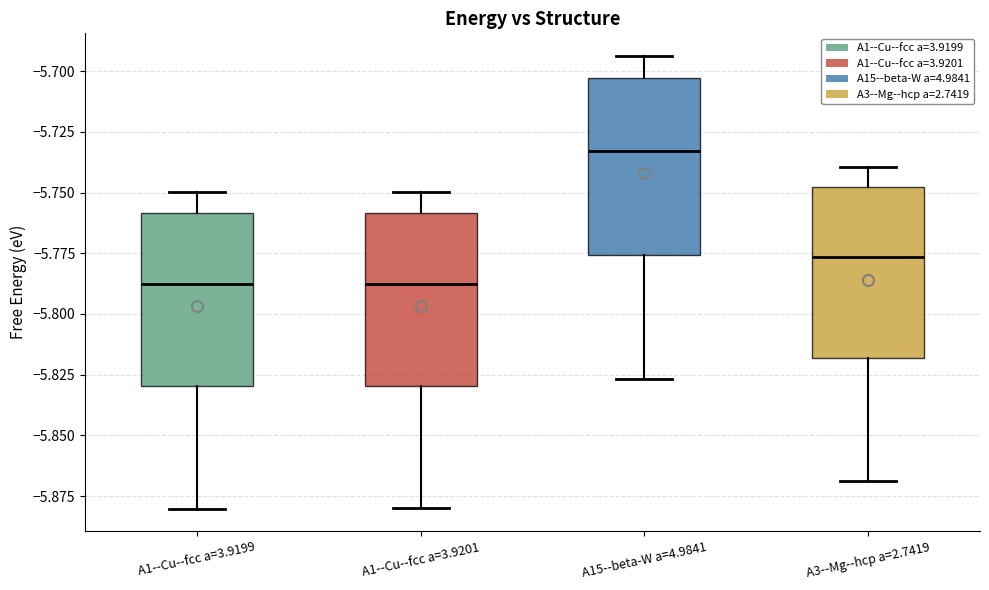

Reading left to right, transcribe this box plot: for each box, give where its median line is, the range the box spans, and where its two whiskers end, as read against the y-axis. The values are not printed on the chart, so give them approximately, as read against the axis.

A1--Cu--fcc a=3.9199: median -5.790, box -5.830 to -5.760, whiskers -5.880 to -5.750
A1--Cu--fcc a=3.9201: median -5.790, box -5.830 to -5.760, whiskers -5.880 to -5.750
A15--beta-W a=4.9841: median -5.735, box -5.775 to -5.705, whiskers -5.825 to -5.695
A3--Mg--hcp a=2.7419: median -5.775, box -5.820 to -5.750, whiskers -5.870 to -5.740